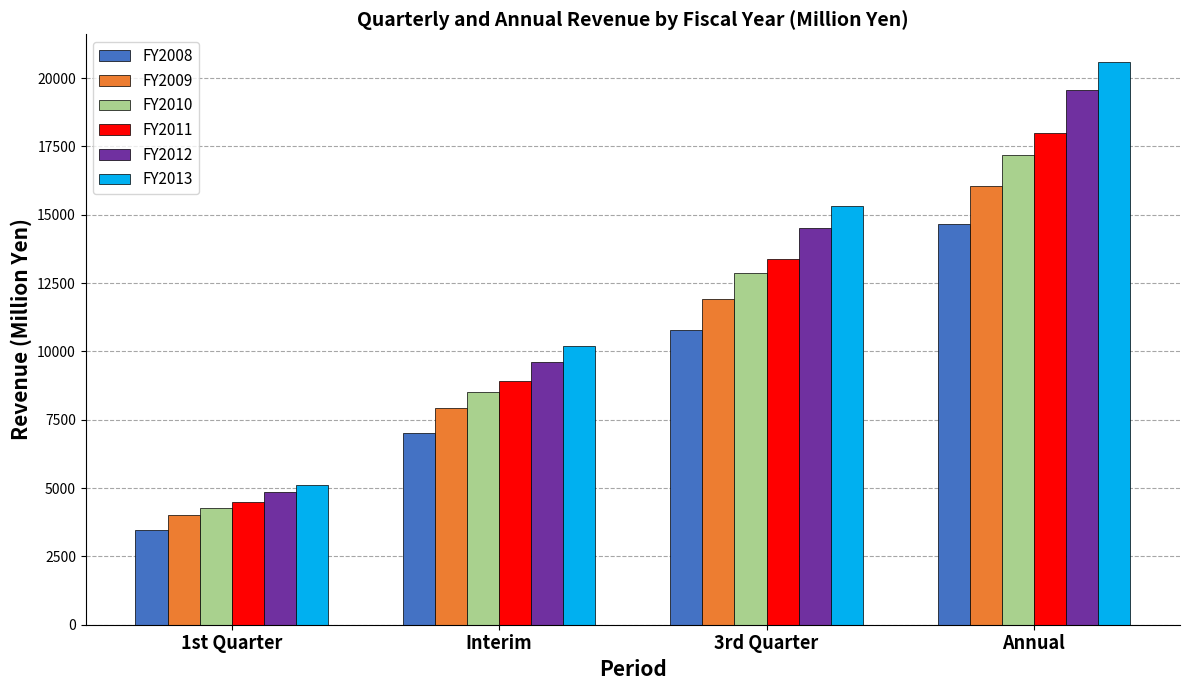

How many data points does each series have?

4